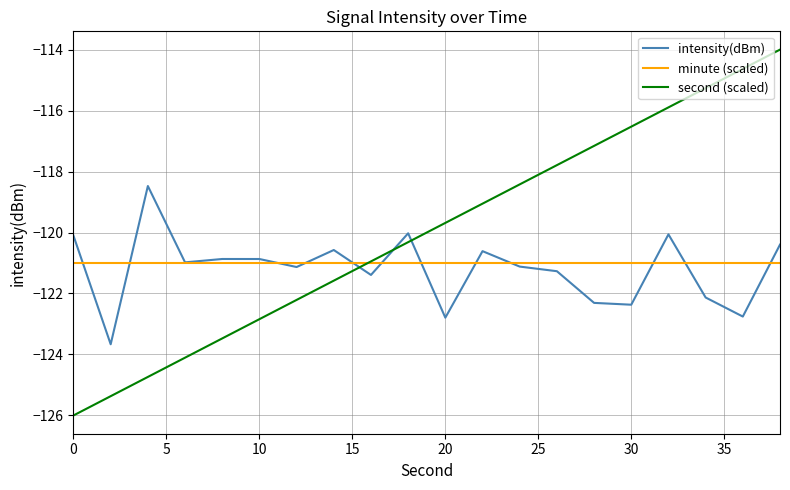

Which series has the widest spread of values?

second (scaled)